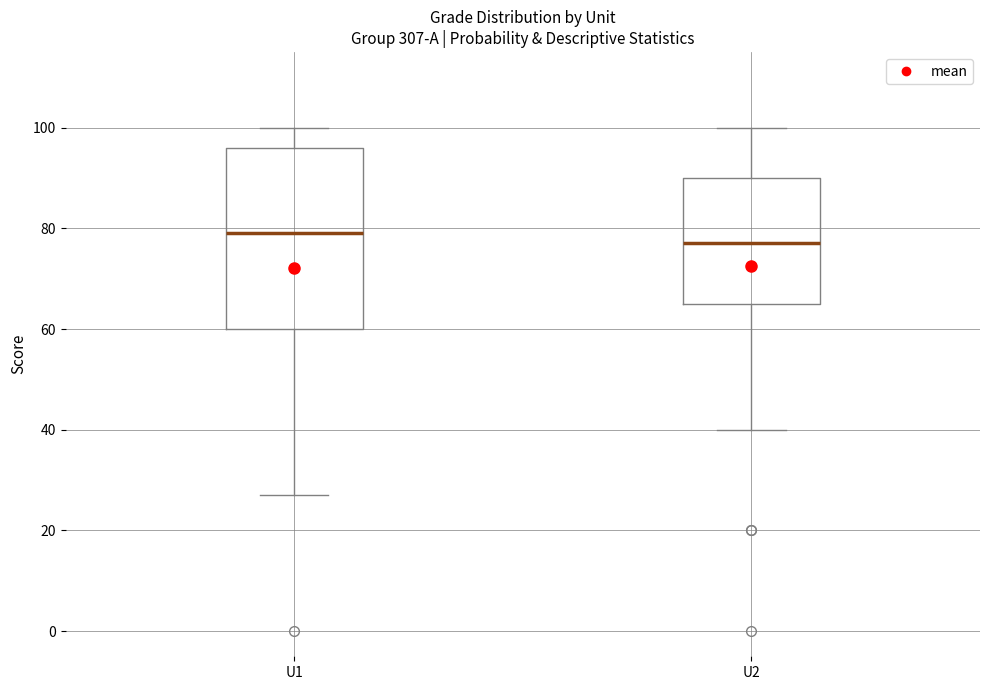

Which box's median line is the lowest?

U2